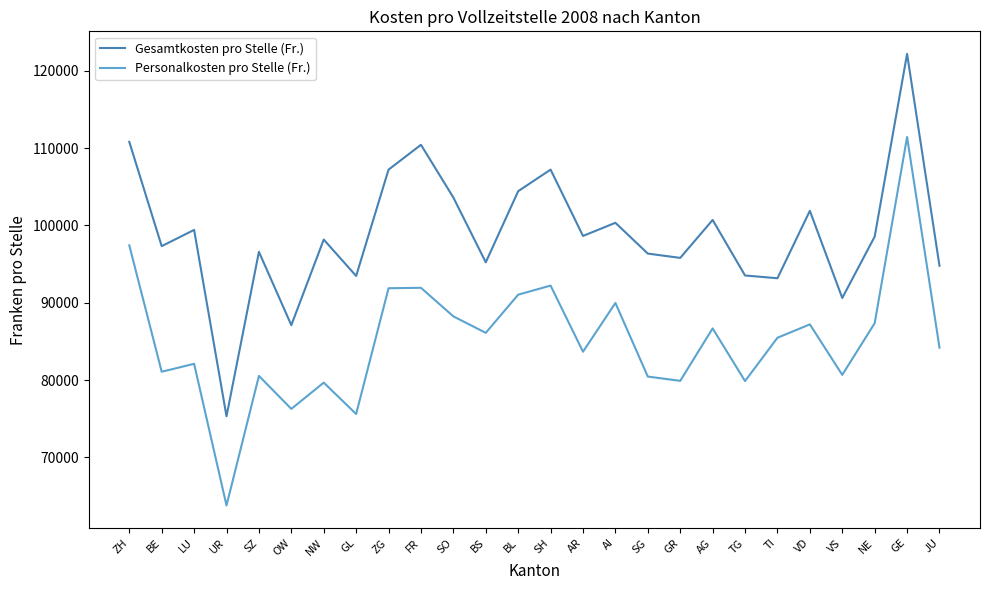

At TG, list the series in order from largest to smallest.

Gesamtkosten pro Stelle (Fr.), Personalkosten pro Stelle (Fr.)